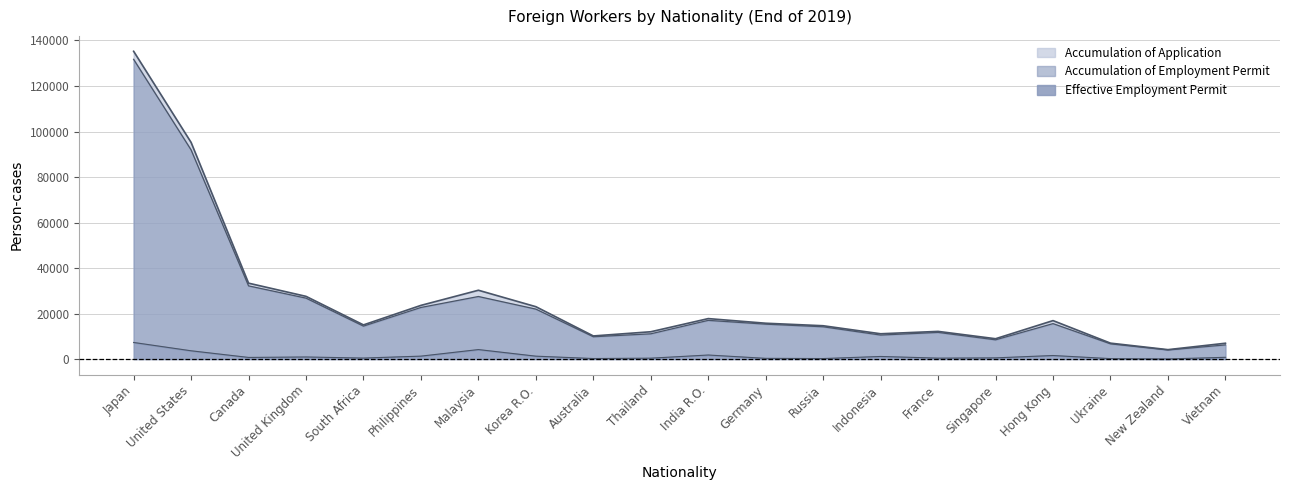

How many lines are shown in the chart?

3